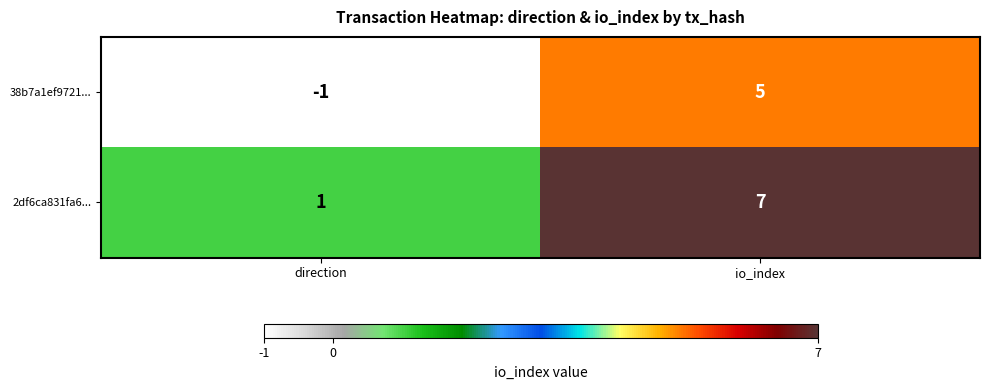

What is the sum of all 2df6ca831fa6... values?

8